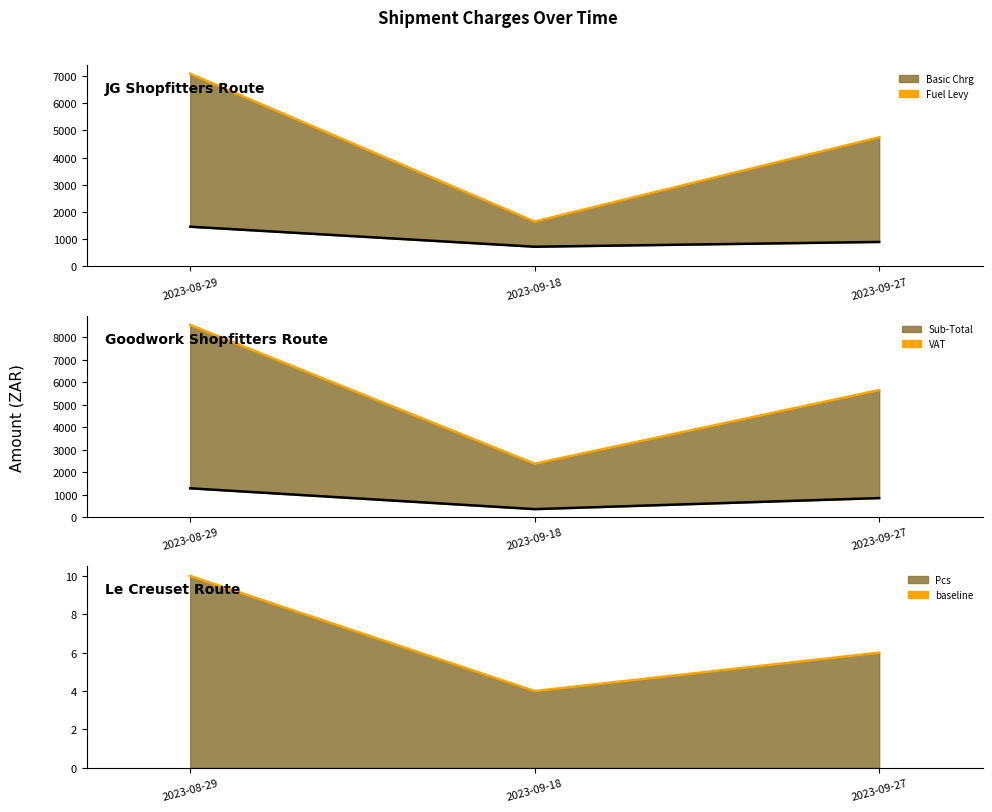

Is the value of VAT line at 2023-09-18 greater than the value of Basic Chrg line at 2023-08-29?

No